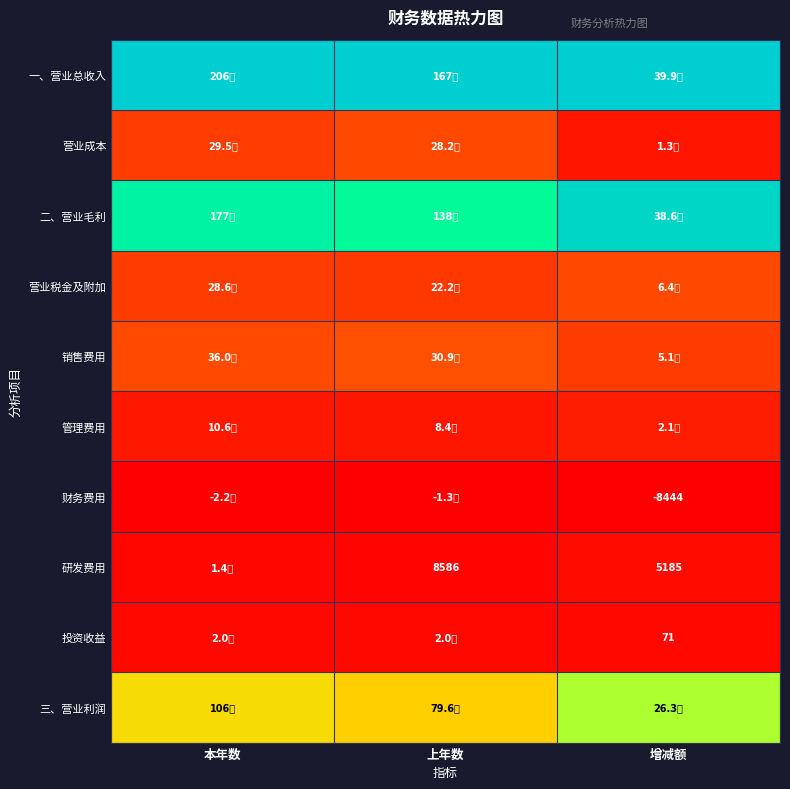

The value of 投资收益 at 上年数 is 0.0. True or false?

False